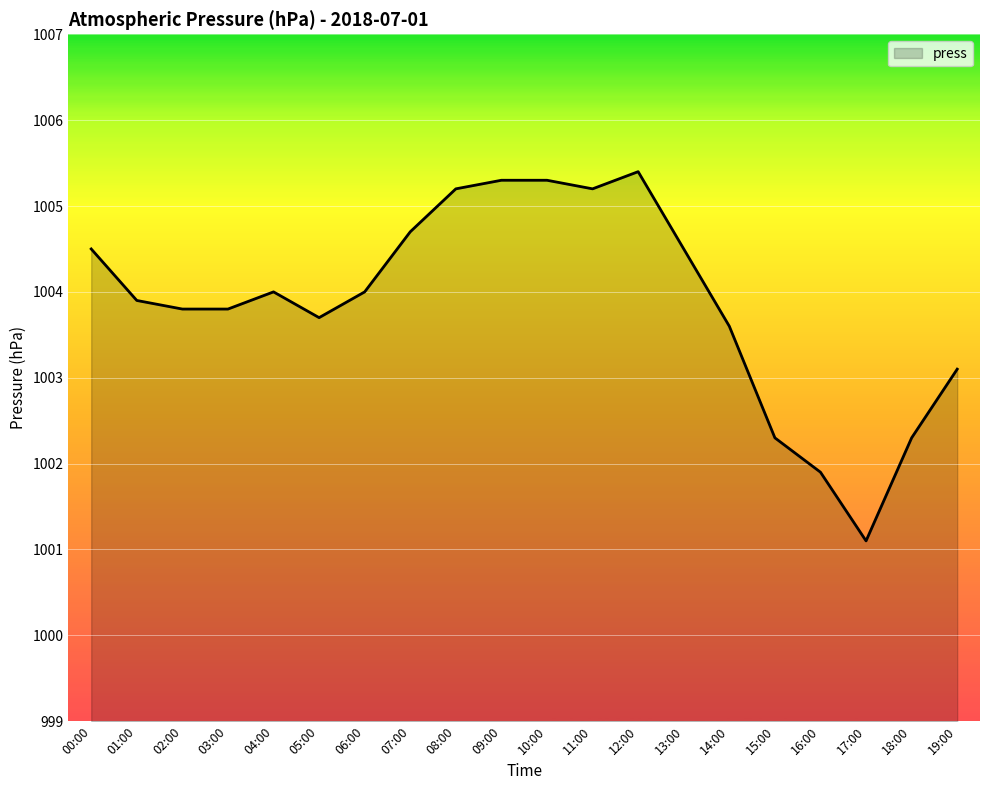

What value does the data have at 04:00?

1004.0